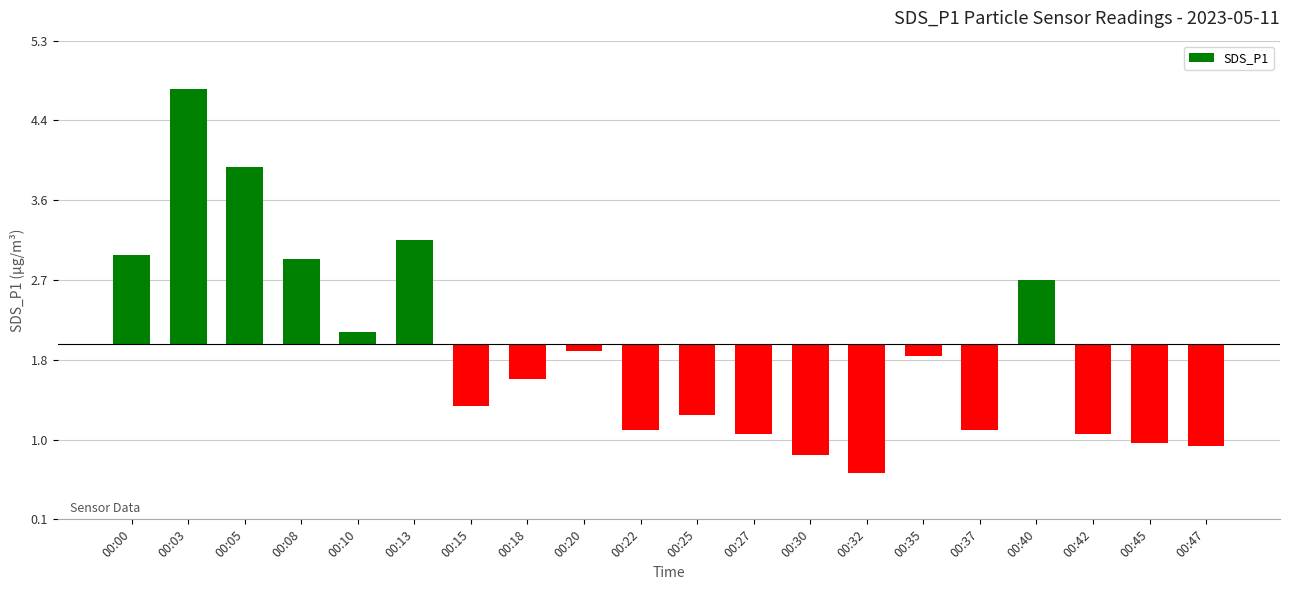

True or false: the data shows -1.2 at 00:30.

True